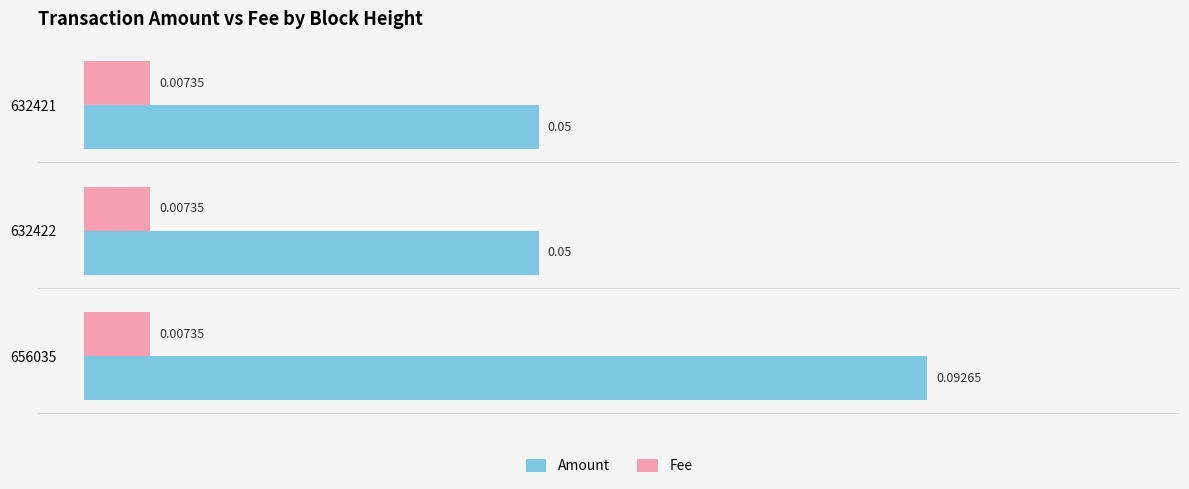

Which series has the widest spread of values?

Amount